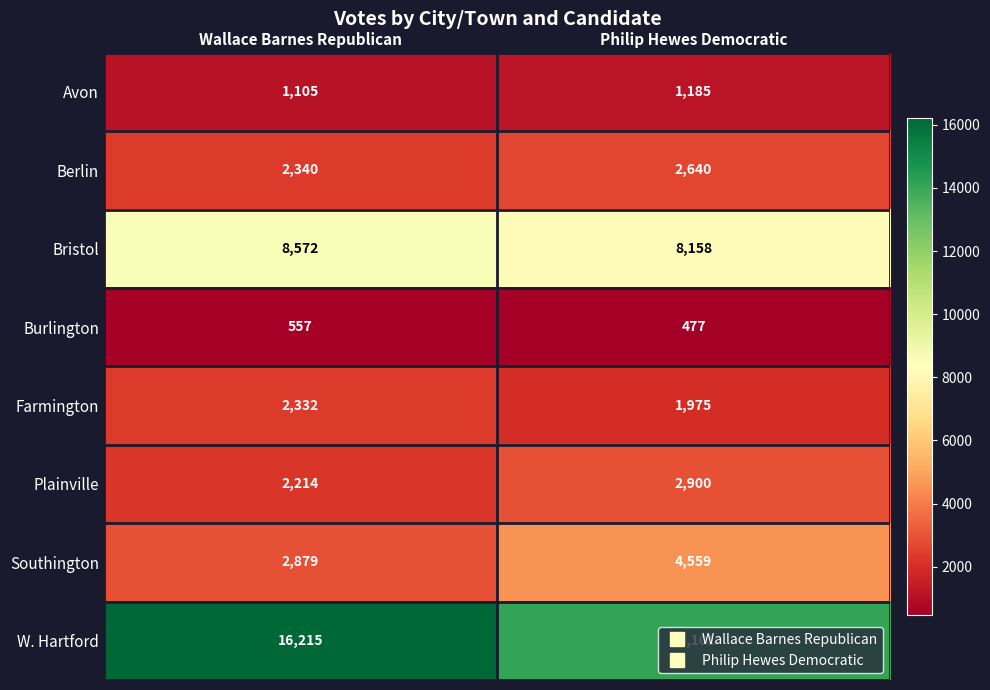

What is the difference between the Burlington values at Philip Hewes Democratic and Wallace Barnes Republican?

80